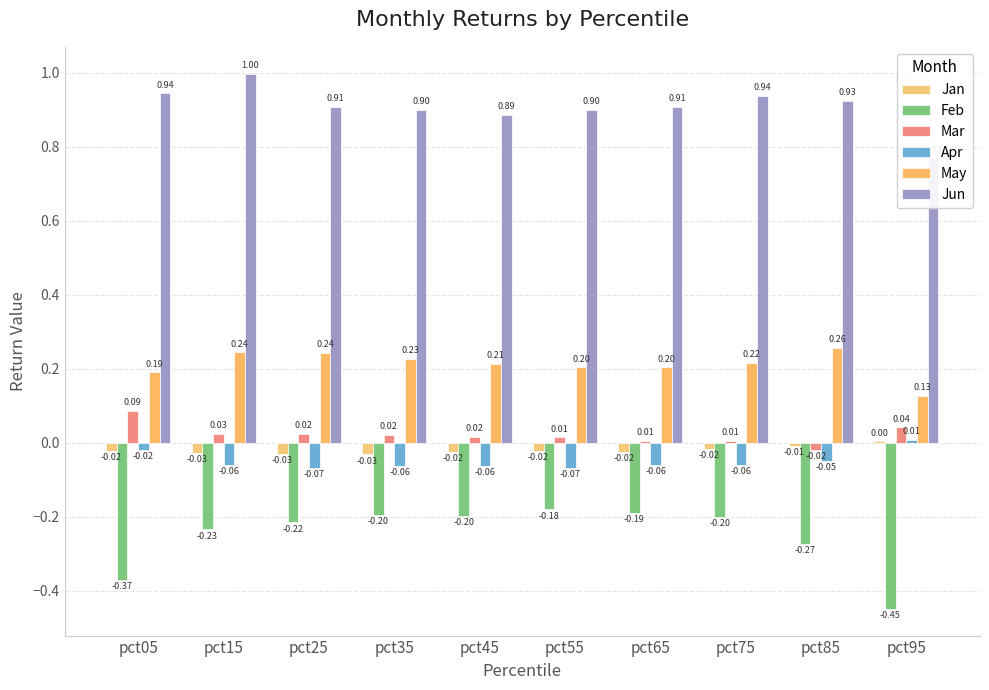

At which label does Jan reach its peak?

pct95